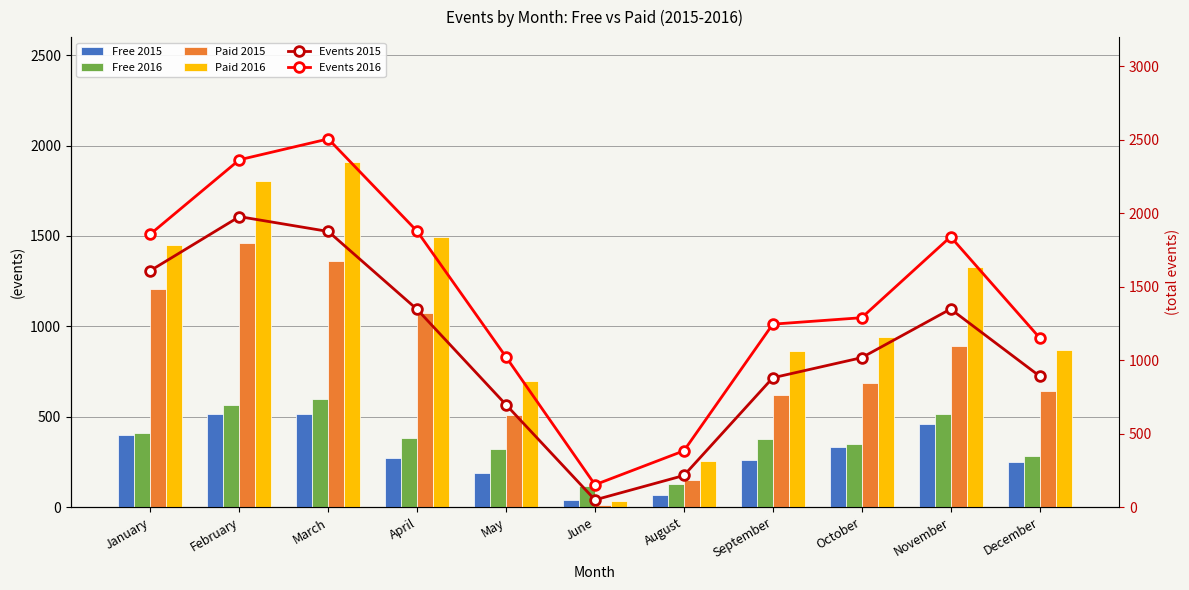

What is the label of the 6th bar from the left?

June